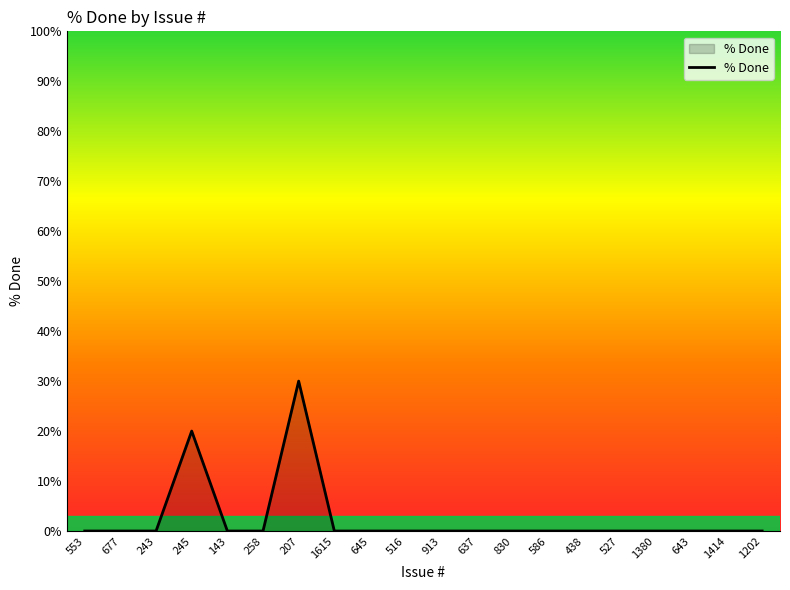

True or false: the data shows -12 at 1615.

False